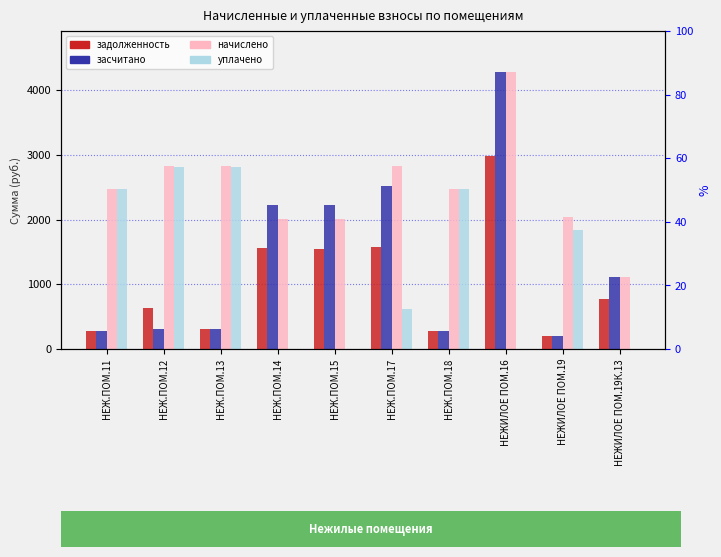

What is the label of the 9th bar from the right?

НЕЖ.ПОМ.12